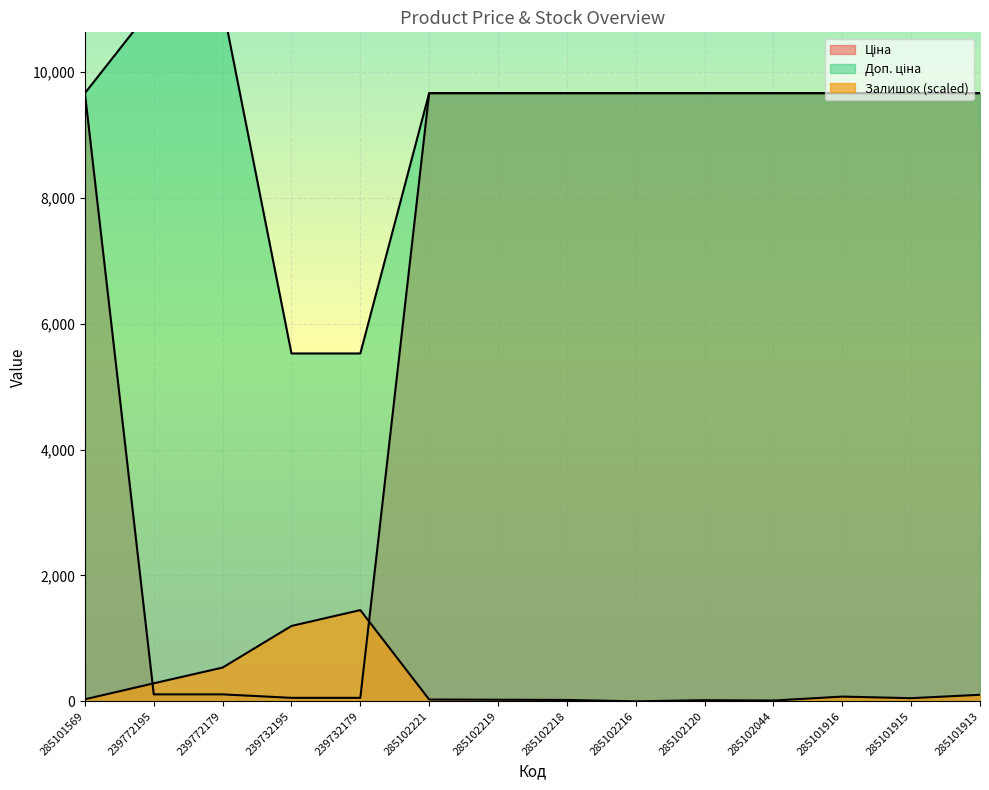

The value of Доп. ціна at 239772179 is 4013.4. True or false?

False